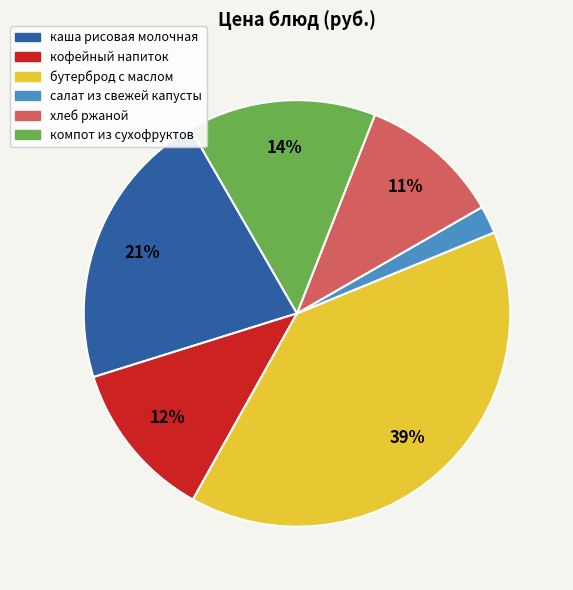

Approximately how many times larger is the value at каша рисовая молочная compared to компот из сухофруктов?

1.5